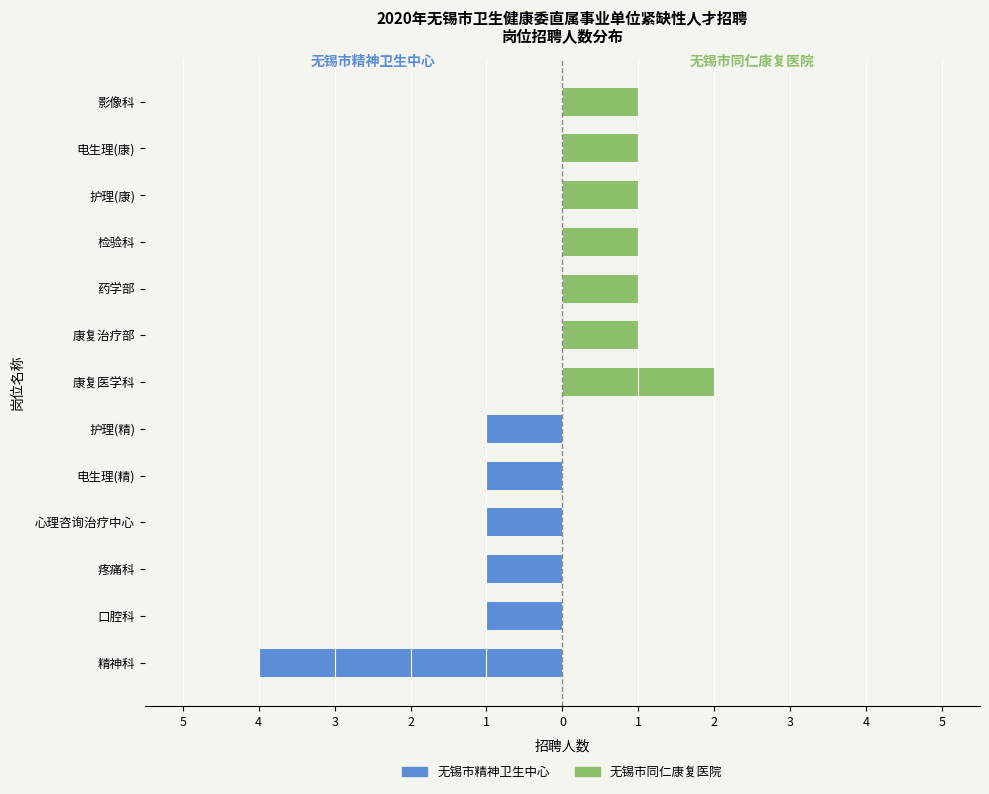

Is it true that 无锡市精神卫生中心 equals 1 at 康复医学科?

False